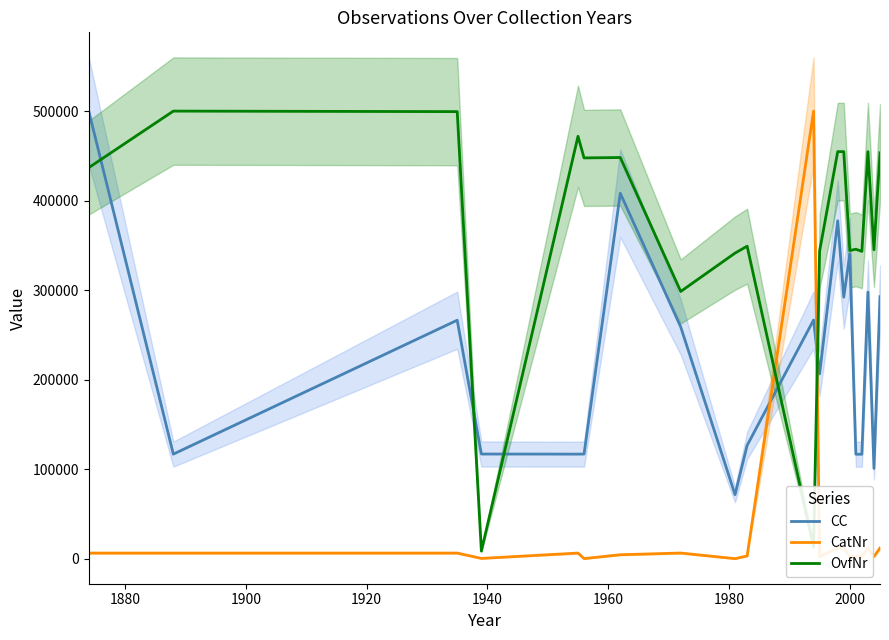

What is the maximum value for CatNr?

500000.0